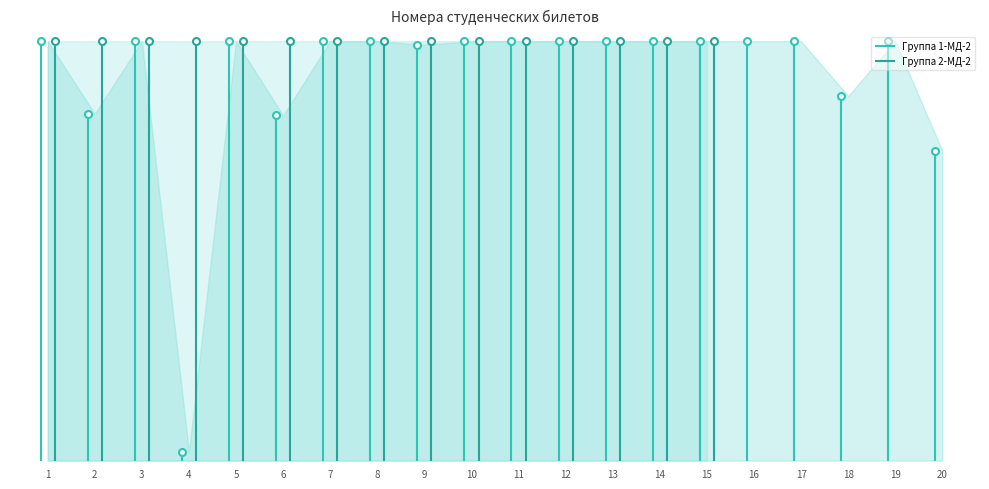

How many lines are shown in the chart?

2